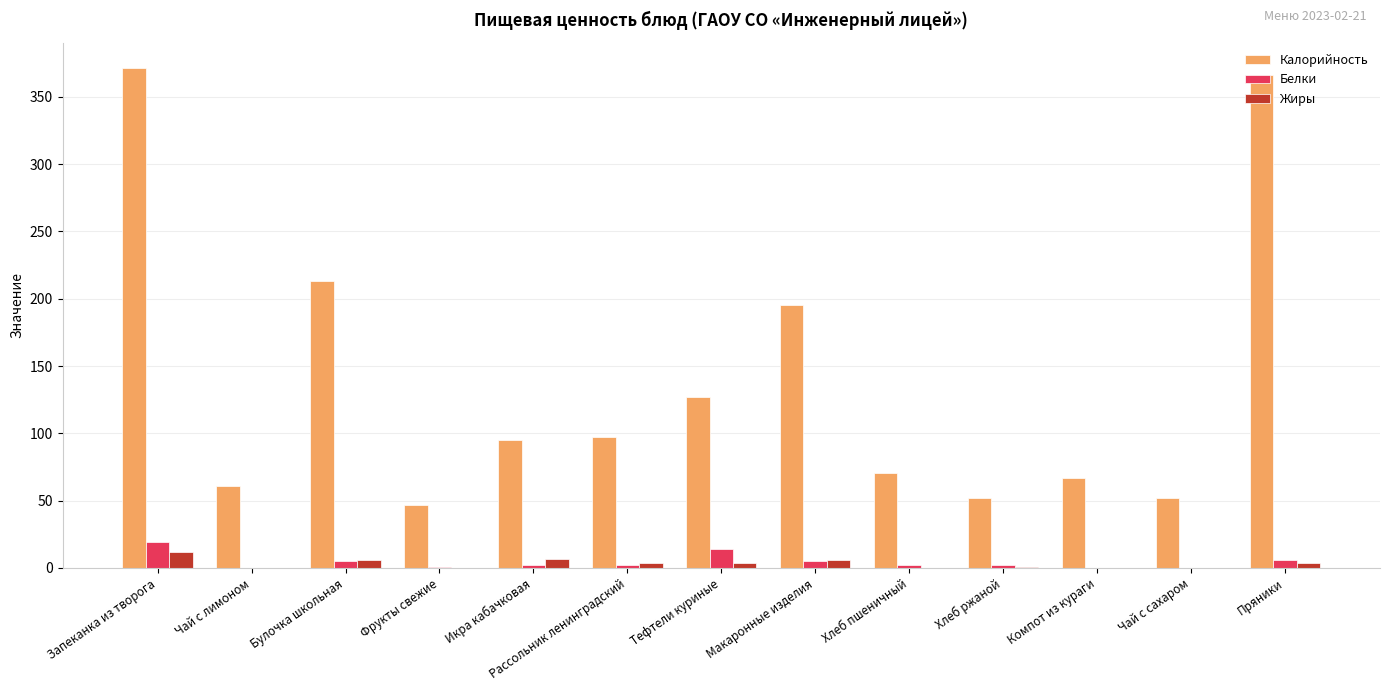

Is the value of Белки at Компот из кураги greater than the value of Калорийность at Пряники?

No